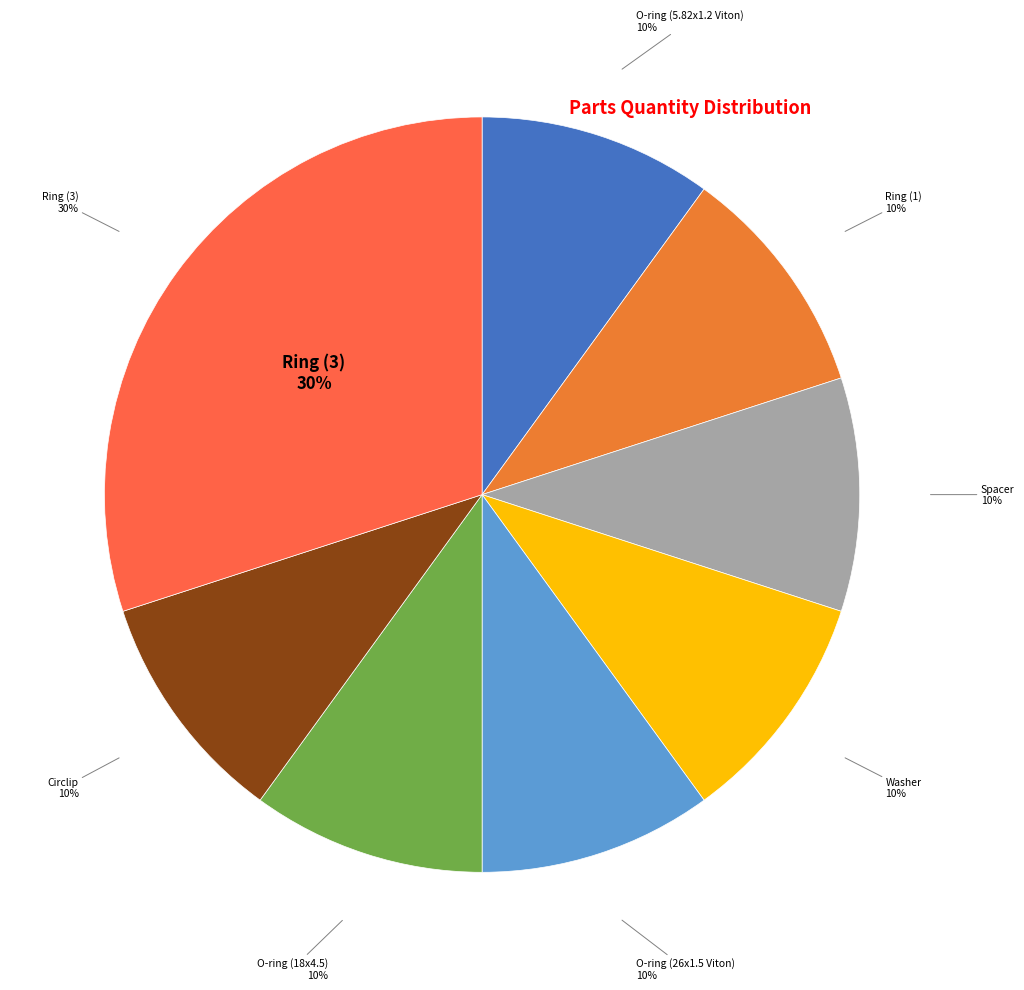

How many segments does this pie chart have?

8